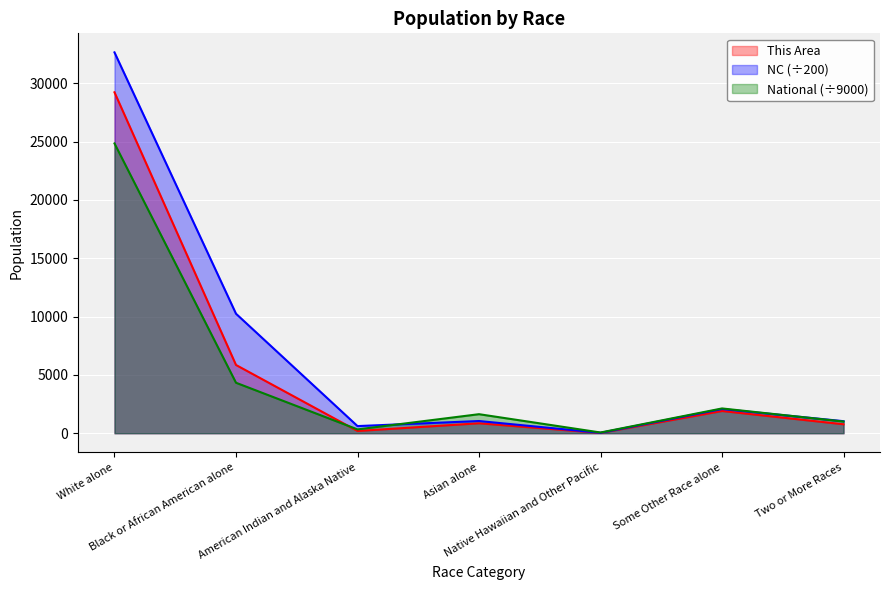

At how many categories does at least one series exceed 11116?

1